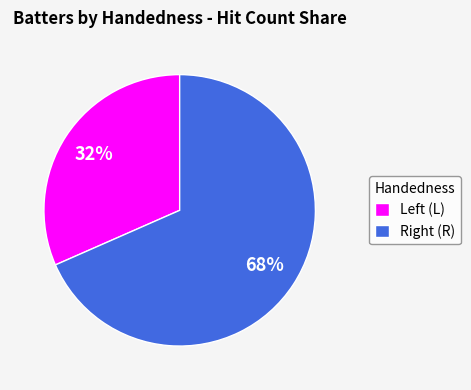

Which category has the smallest portion of the pie?

Left (L)